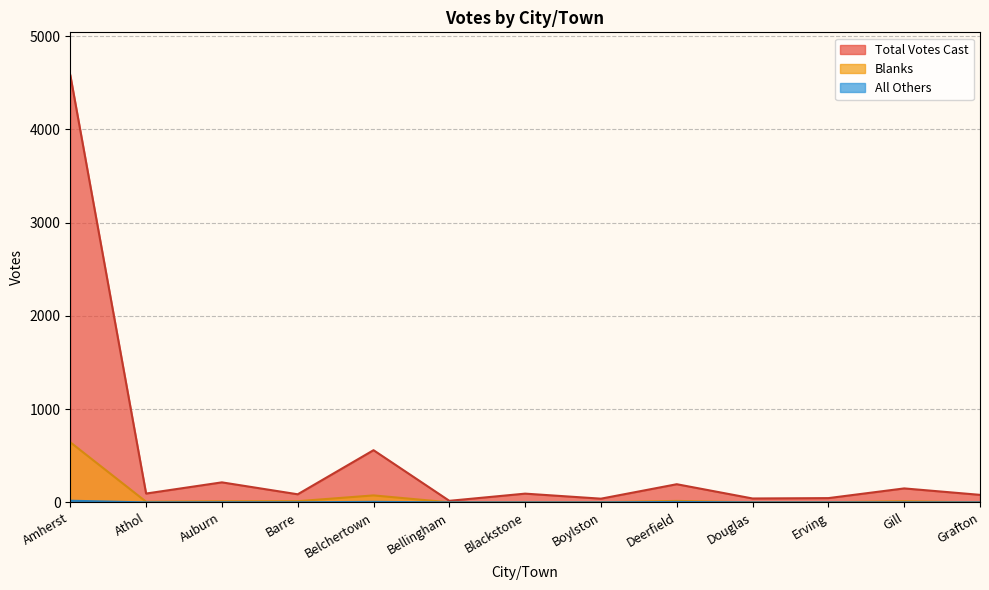

At how many categories does at least one series exceed 3659?

1